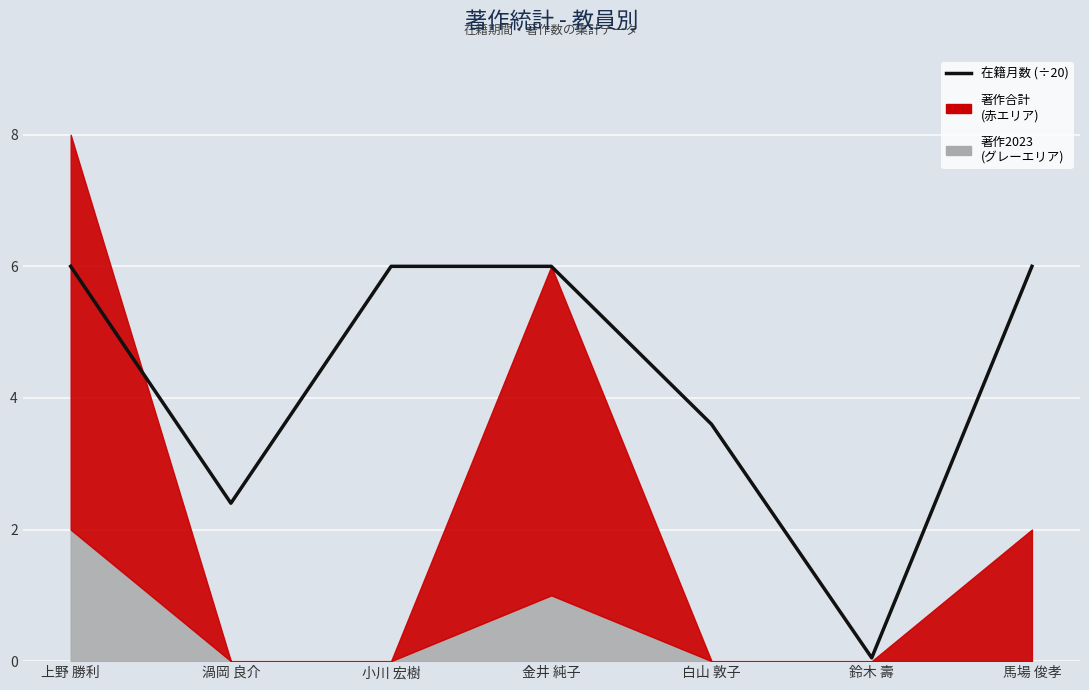

What is the sum of the values at 小川 宏樹 and 鈴木 壽?

6.0